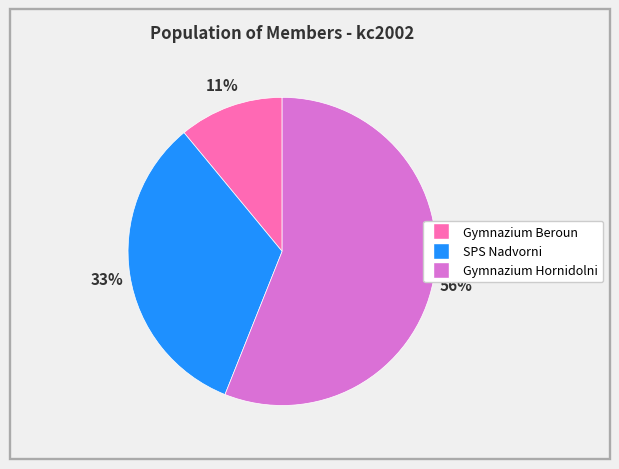

What is the ratio of the value at Gymnazium Beroun to the value at SPS Nadvorni?

0.3